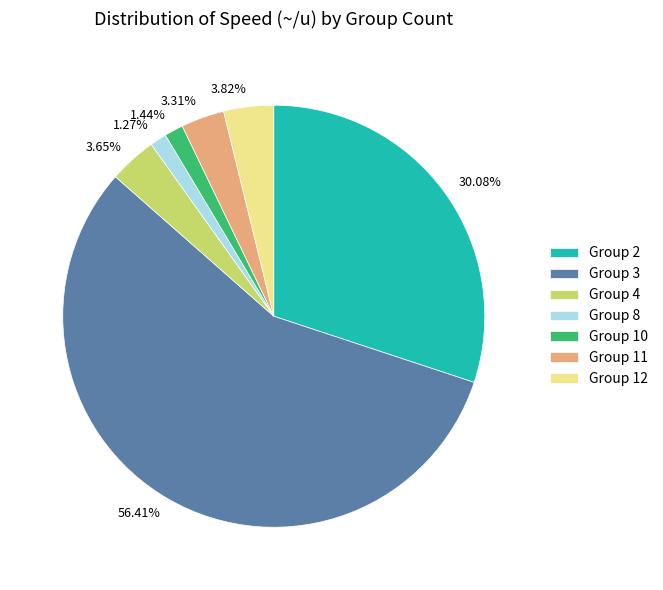

Does any single category account for the majority?

Yes